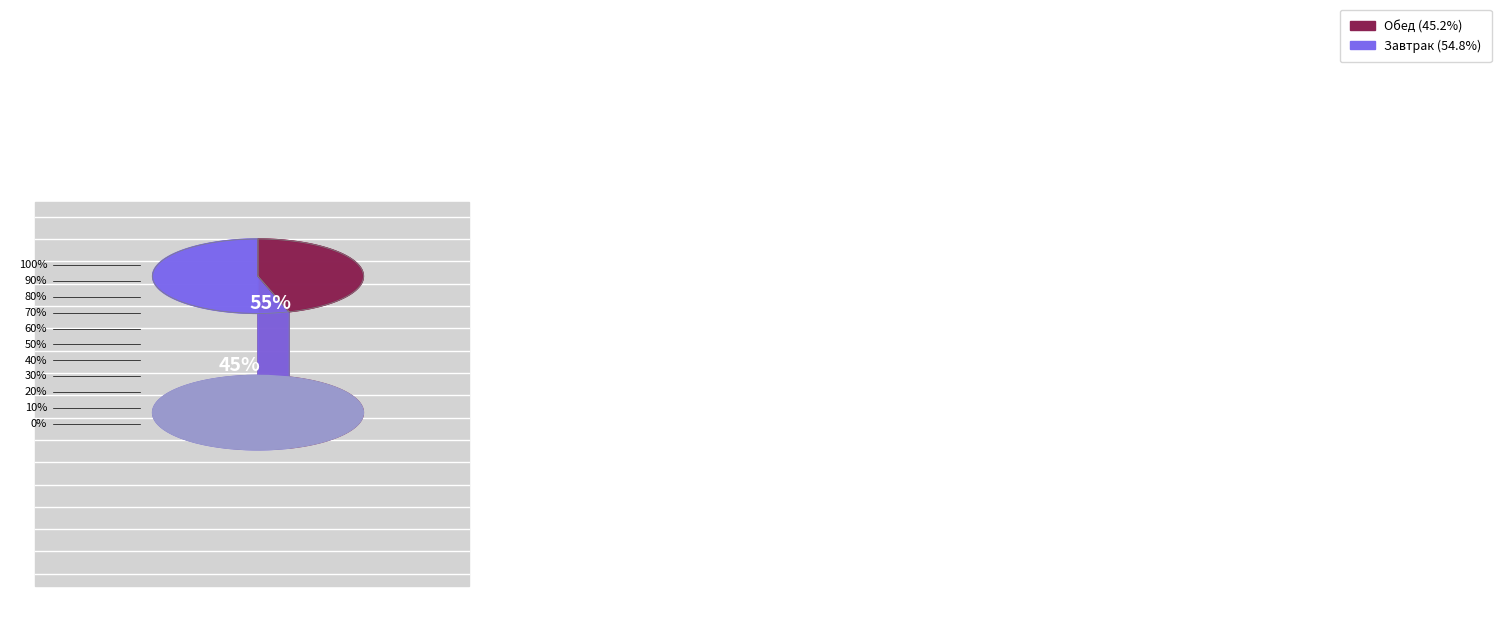

To the nearest percent, what is the difference between the Завтрак and Обед slice percentages?

10%